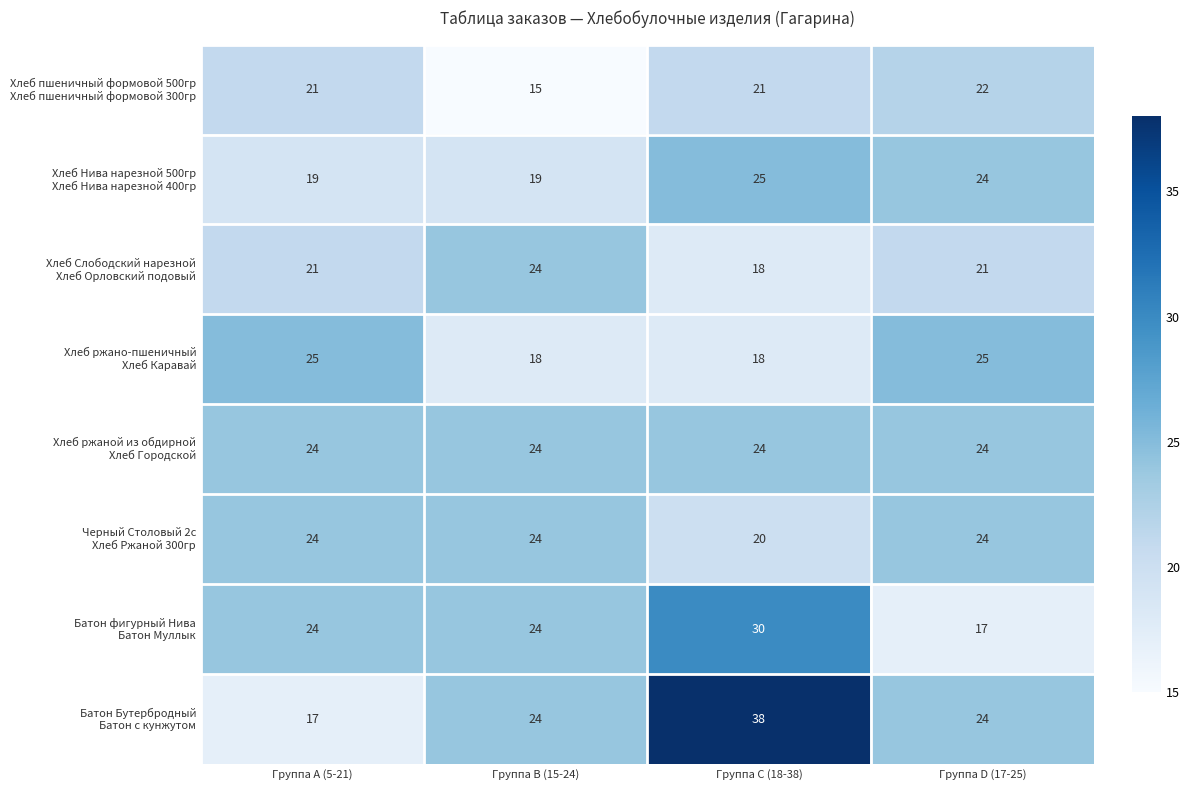

What is the difference between the highest and lowest values at Группа D (17-25)?

8